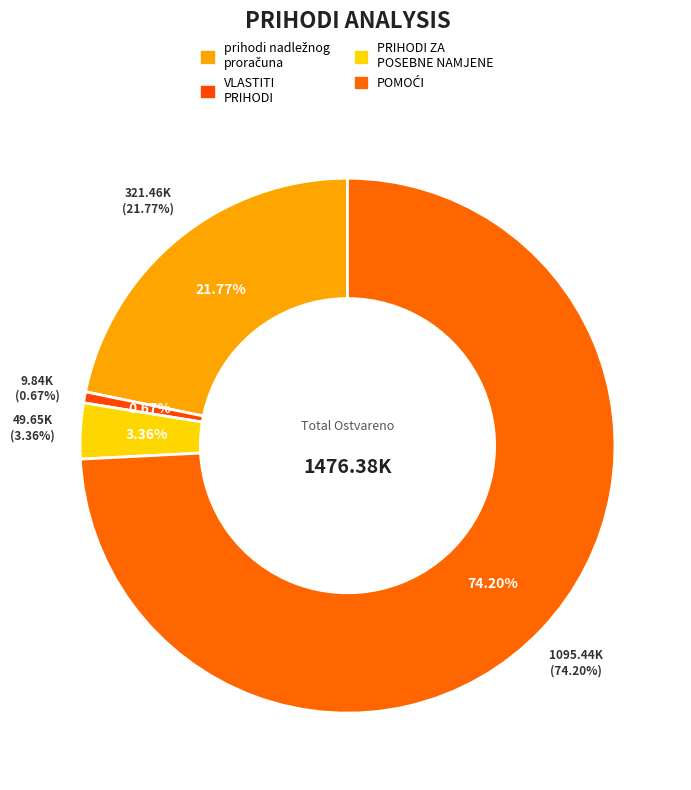

Count the number of slices in the pie.

4